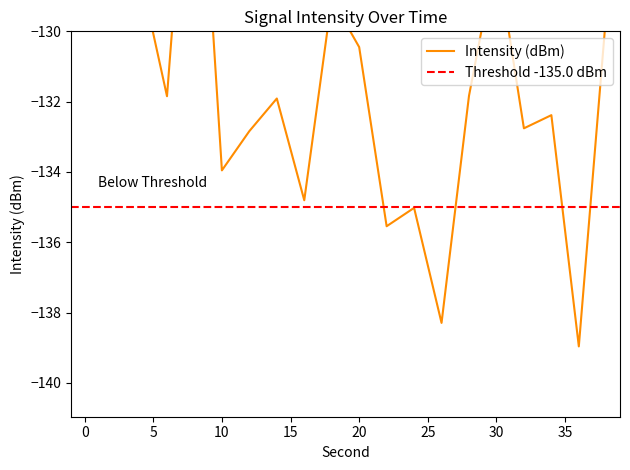

Rank the categories by value from highest to lowest.

8, 0, 30, 4, 18, 38, 2, 20, 28, 6, 14, 34, 32, 12, 10, 16, 24, 22, 26, 36